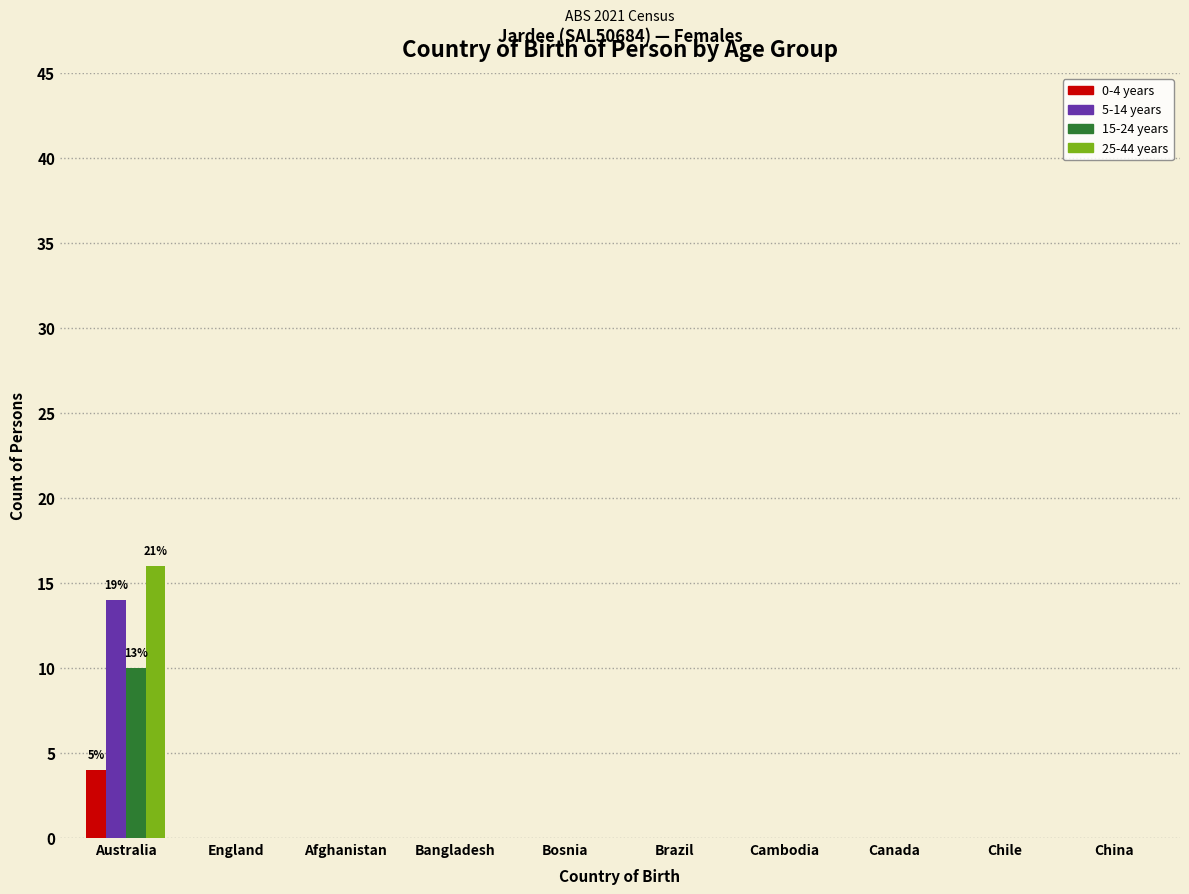

The 25-44 years series shows 7 at England. True or false?

False